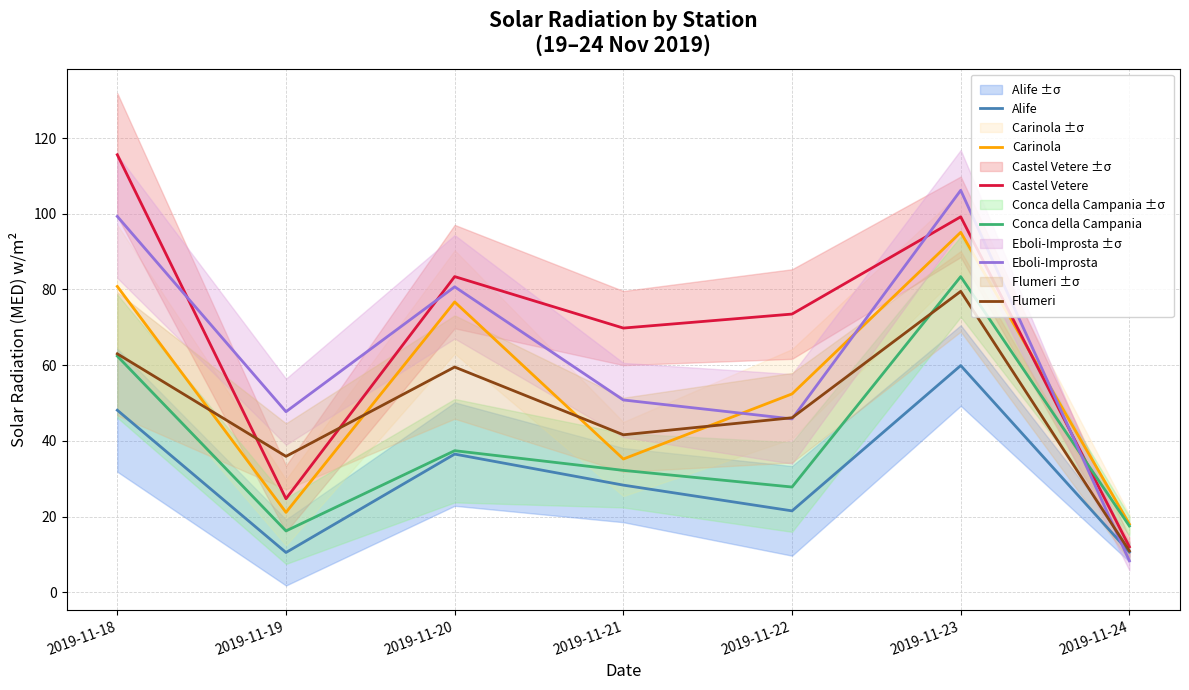

Does the chart display data point markers on the line(s)?

No